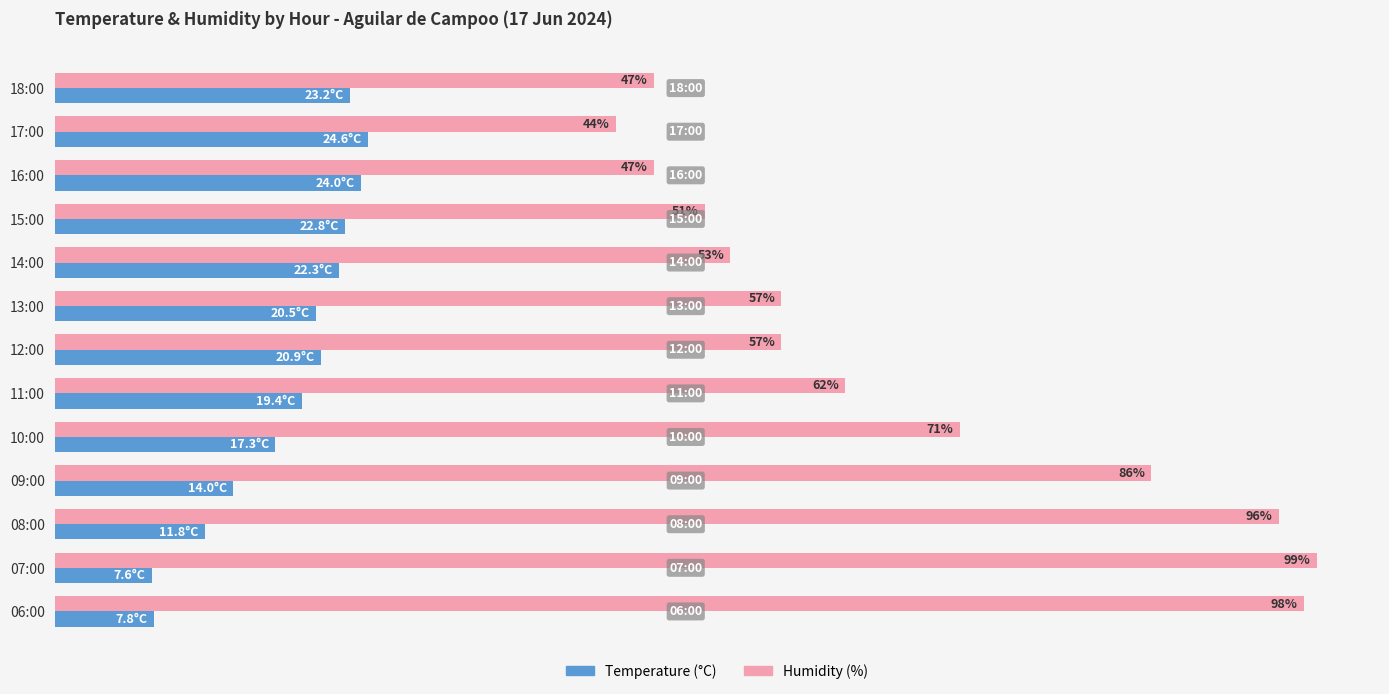

At which label is Humidity (%) closest to 71?

10:00